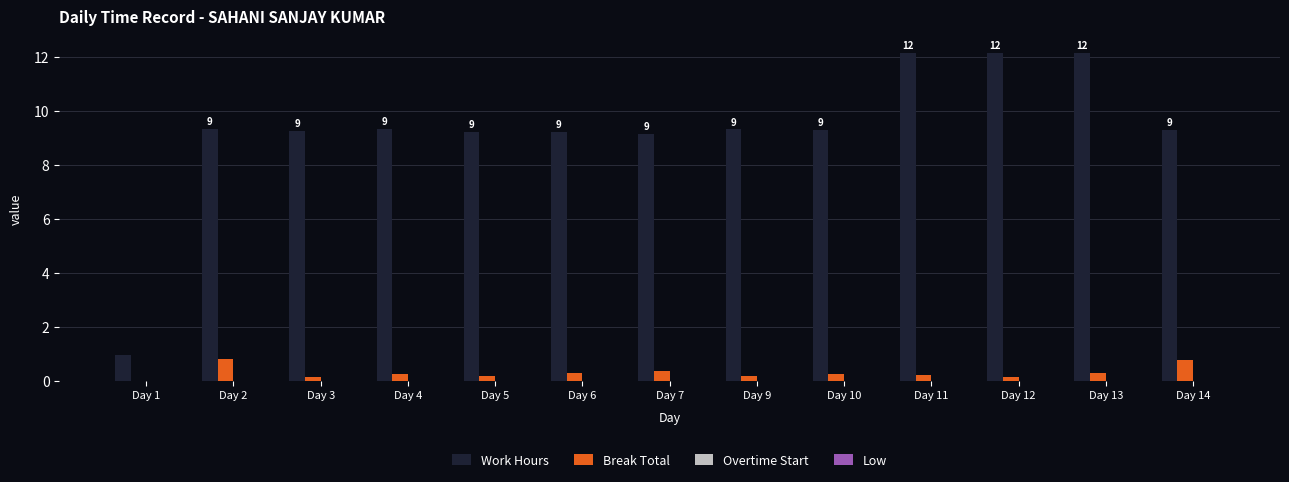

Is the value of Work Hours at Day 11 greater than the value of Break Total at Day 6?

Yes